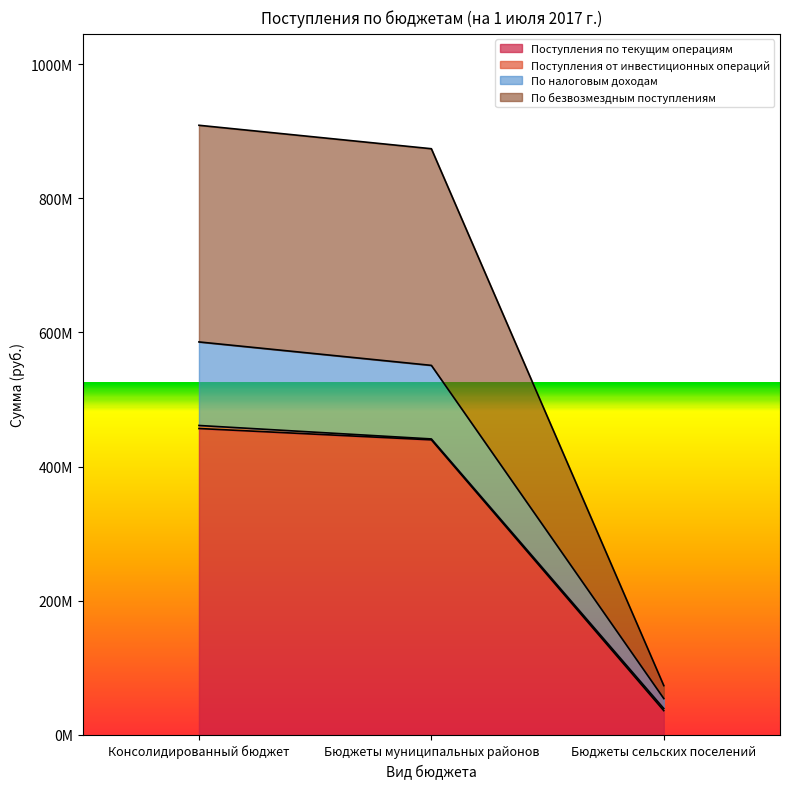

What is the difference between the highest and lowest values at Бюджеты муниципальных районов?

434015428.8